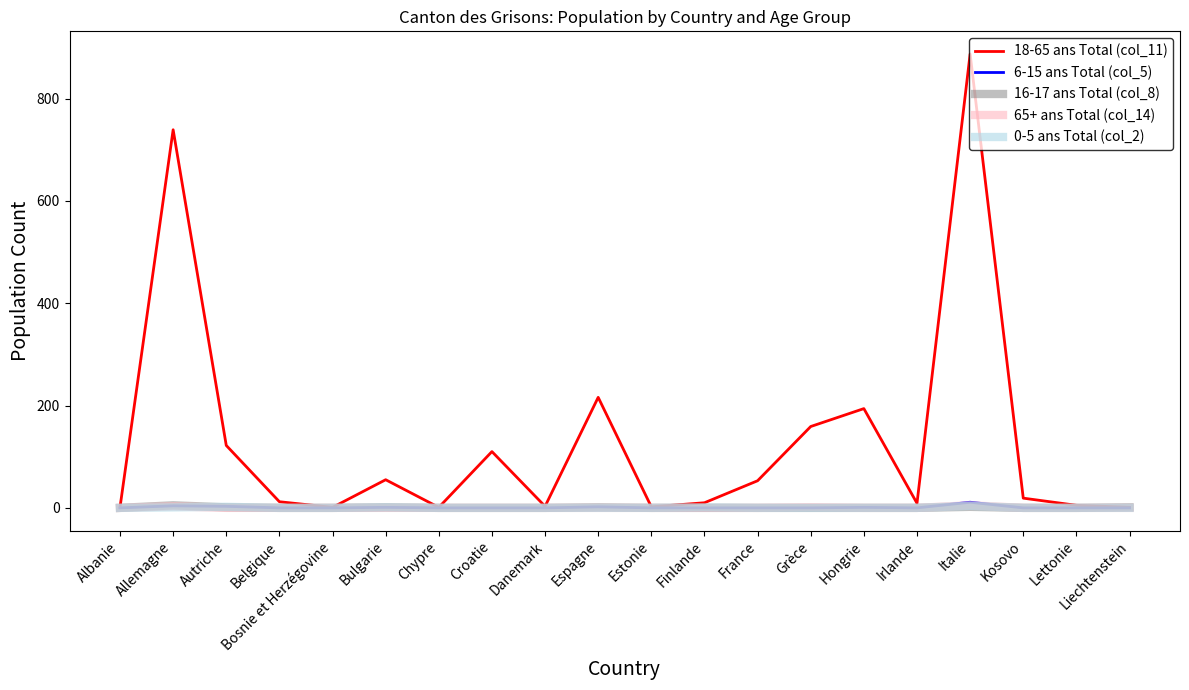

Which series has the largest total across all categories?

18-65 ans Total (col_11)